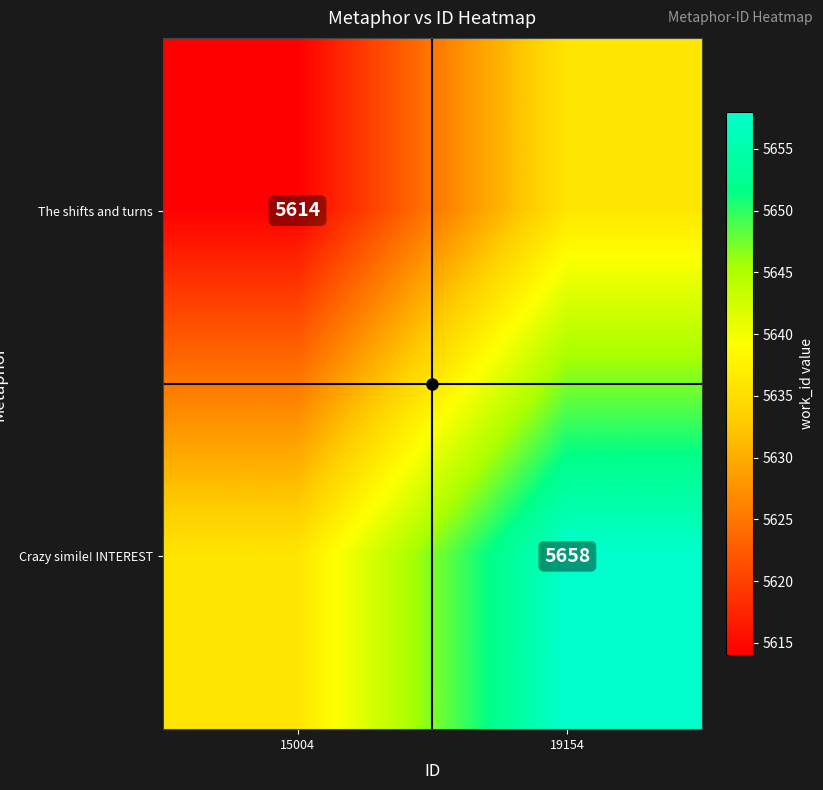

Which category has the lowest value in the Crazy simile! INTEREST series?

15004